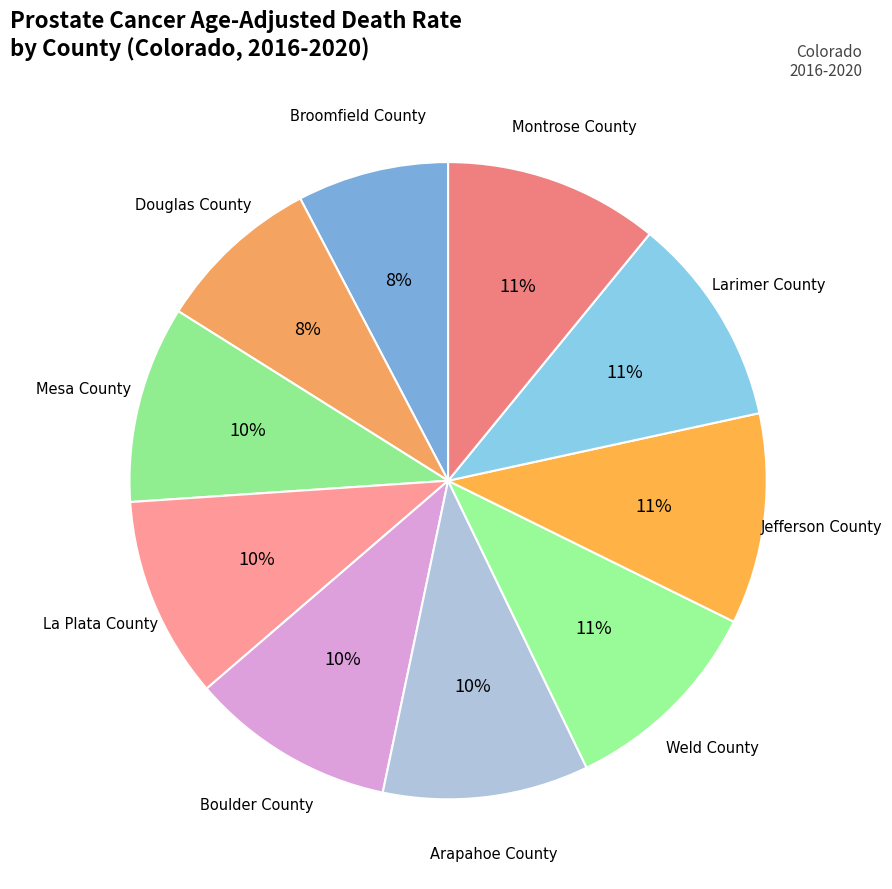

How many segments does this pie chart have?

10